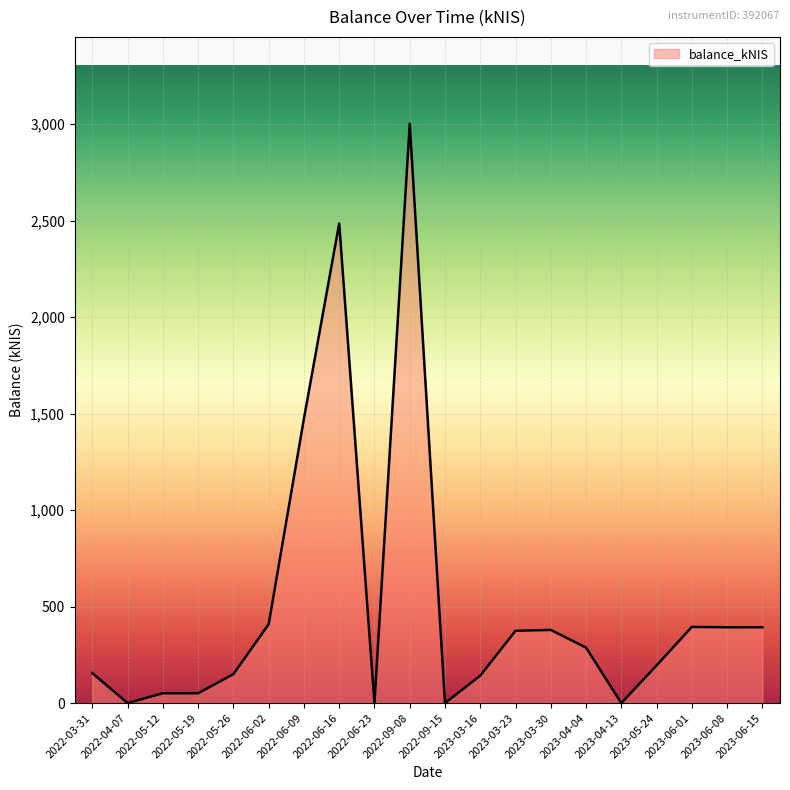

What is the maximum value shown in the chart?

3001.5